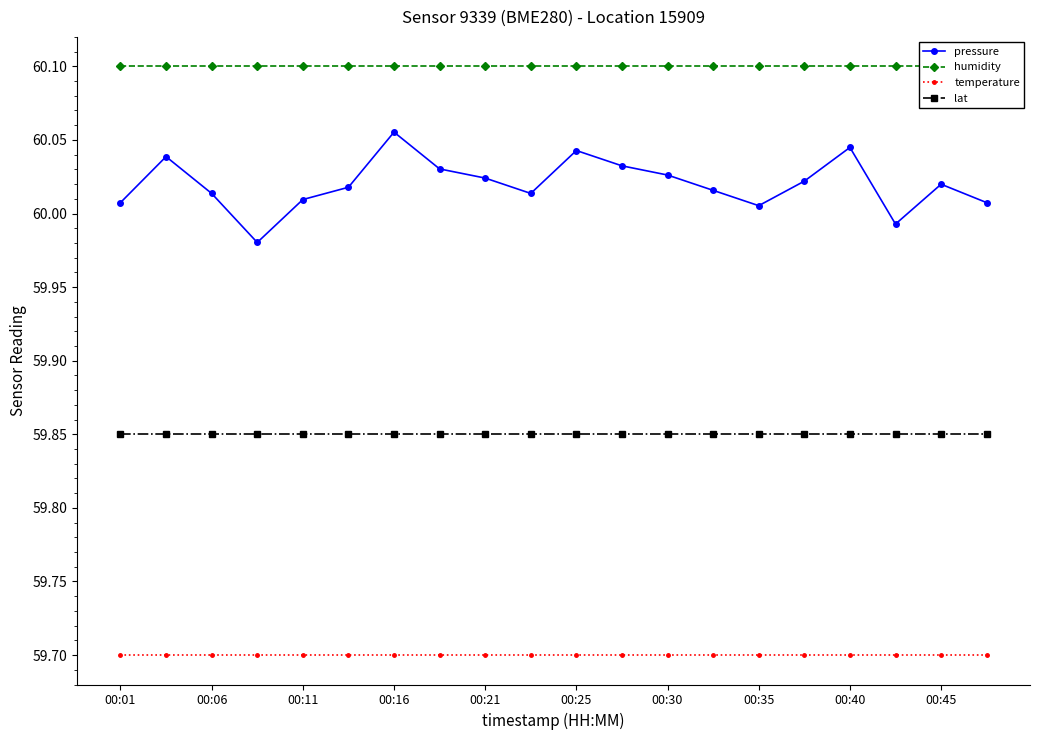

At which label does pressure first exceed 60?

00:01